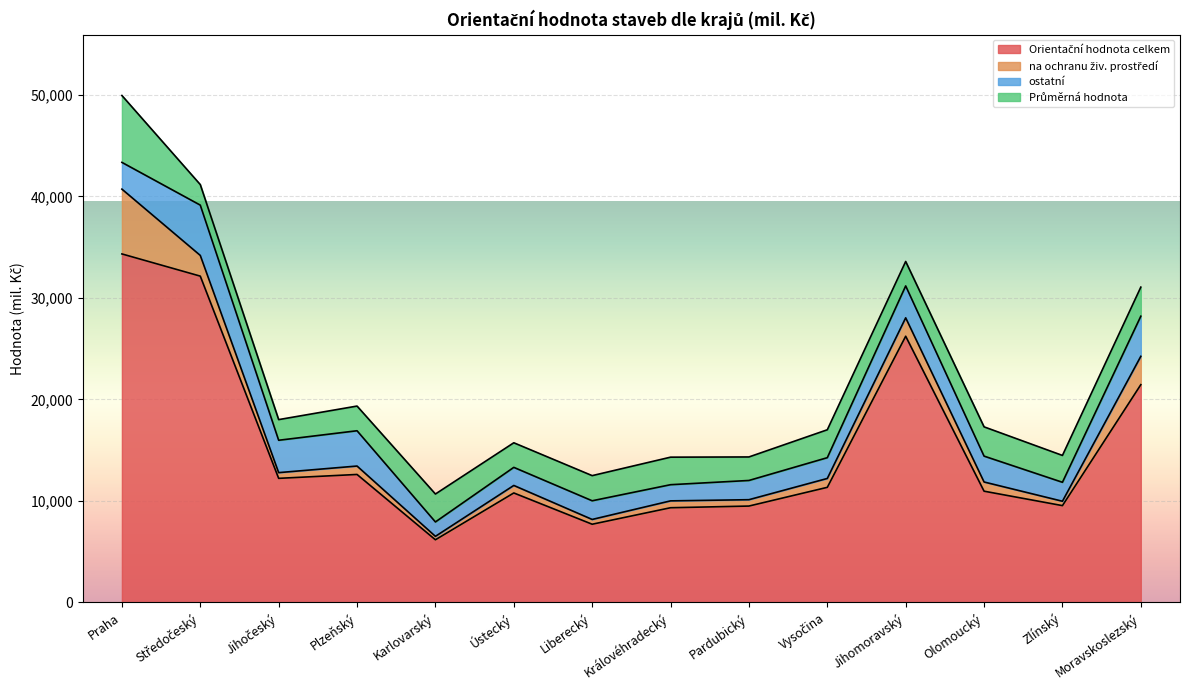

What is the value of the Průměrná hodnota point at the 3rd from the left?

2034